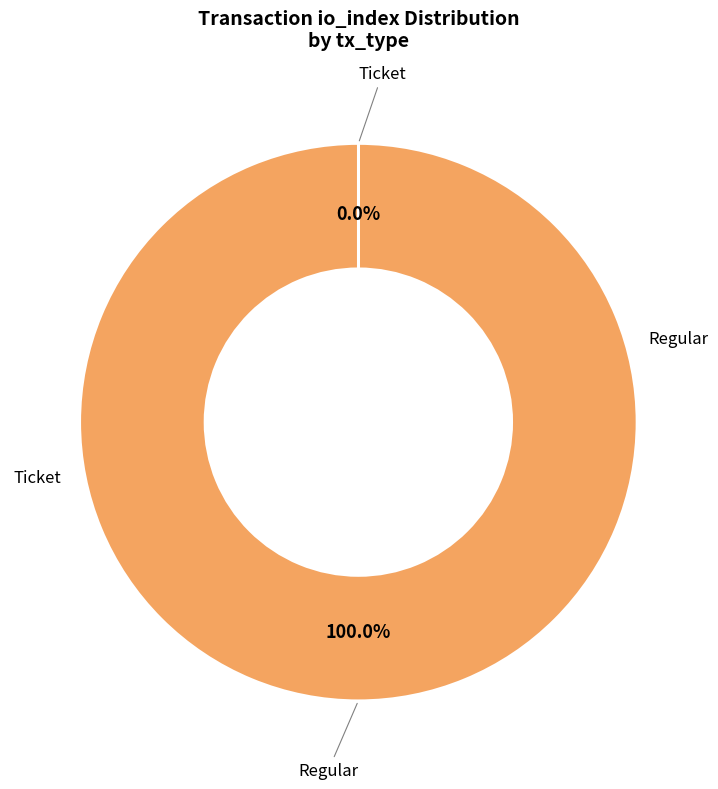

Is there any slice that represents more than half of the pie?

Yes